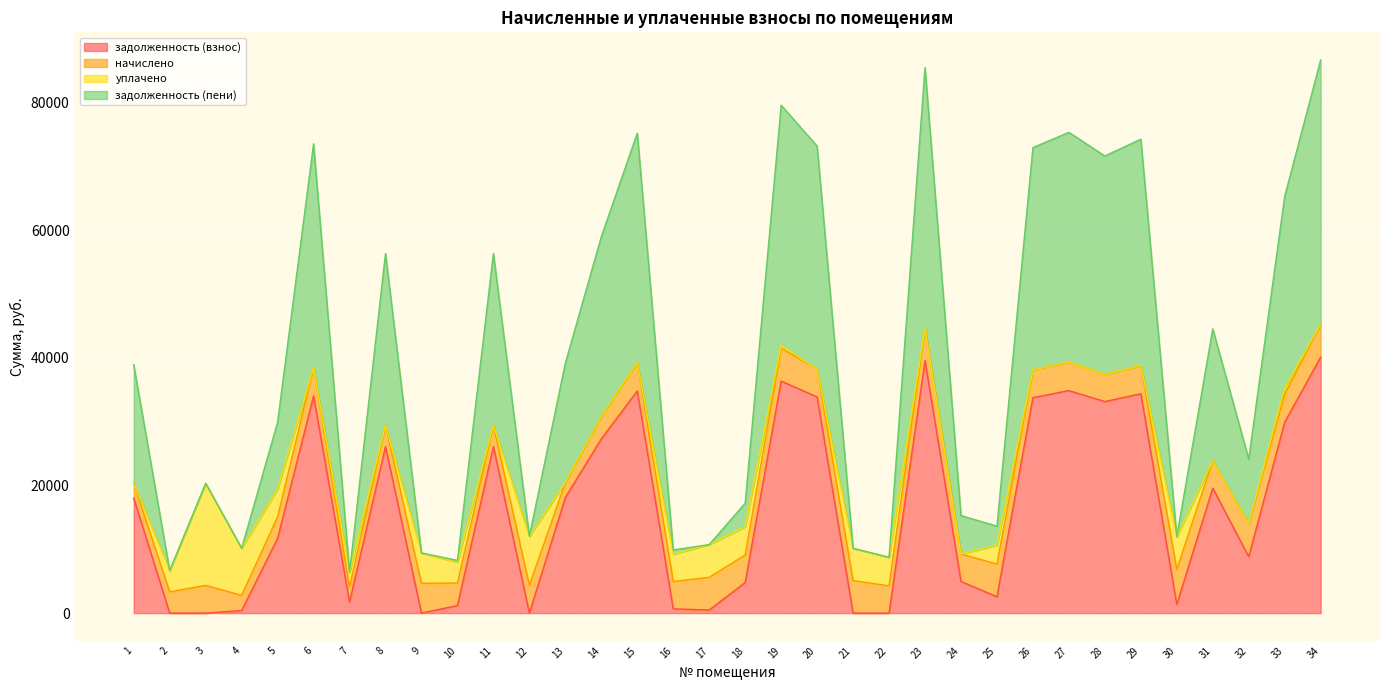

Which series changed the most between 21 and 29?

задолженность (взнос)